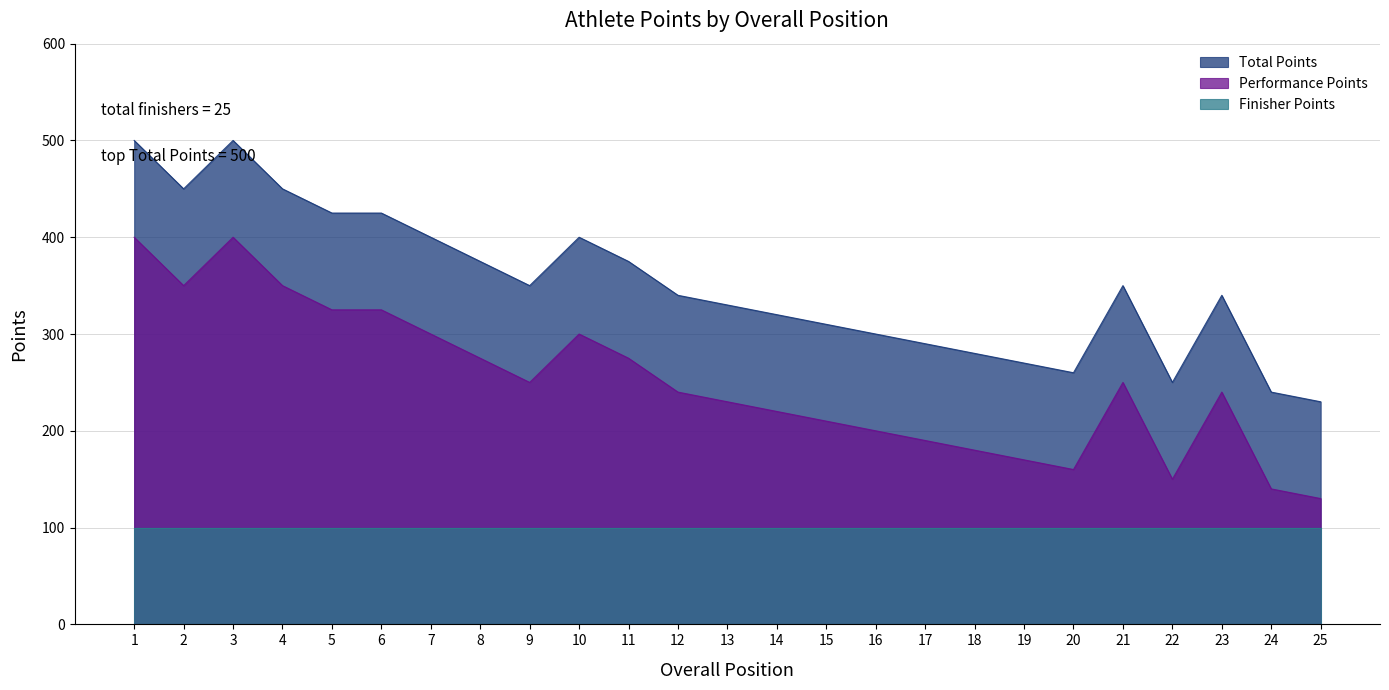

Rank the series by their maximum value, from lowest to highest.

Finisher Points, Performance Points, Total Points